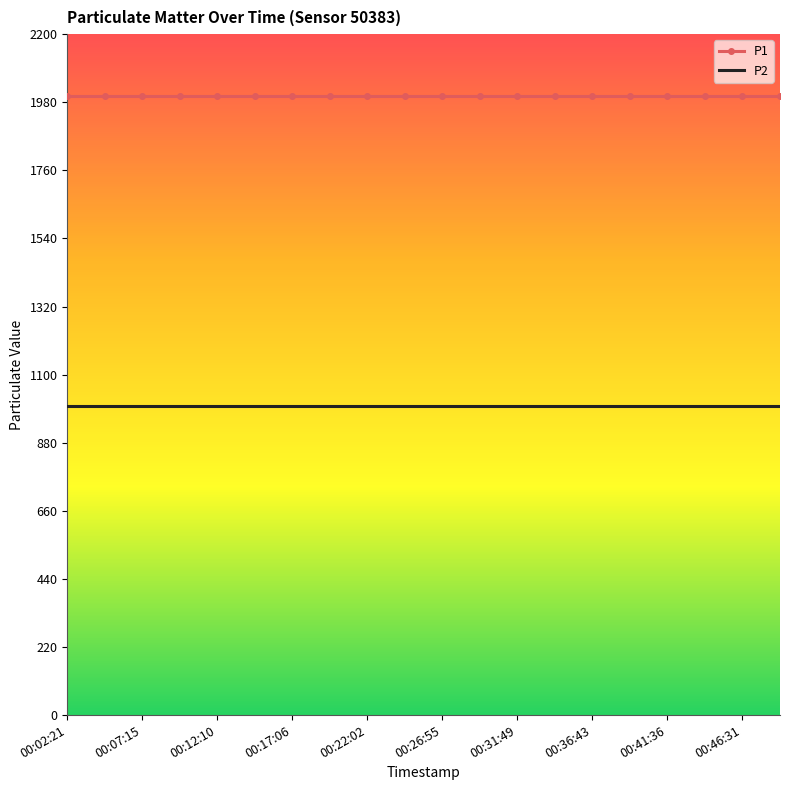

What is the maximum value for P1?

1999.9